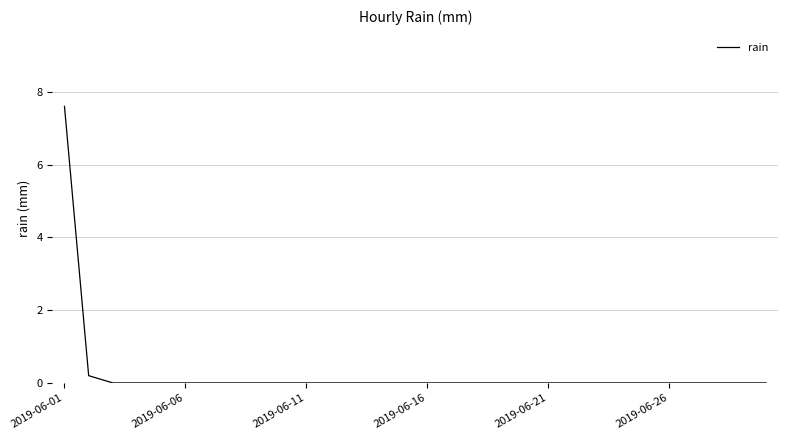

What is the difference between the maximum and minimum values?

7.6